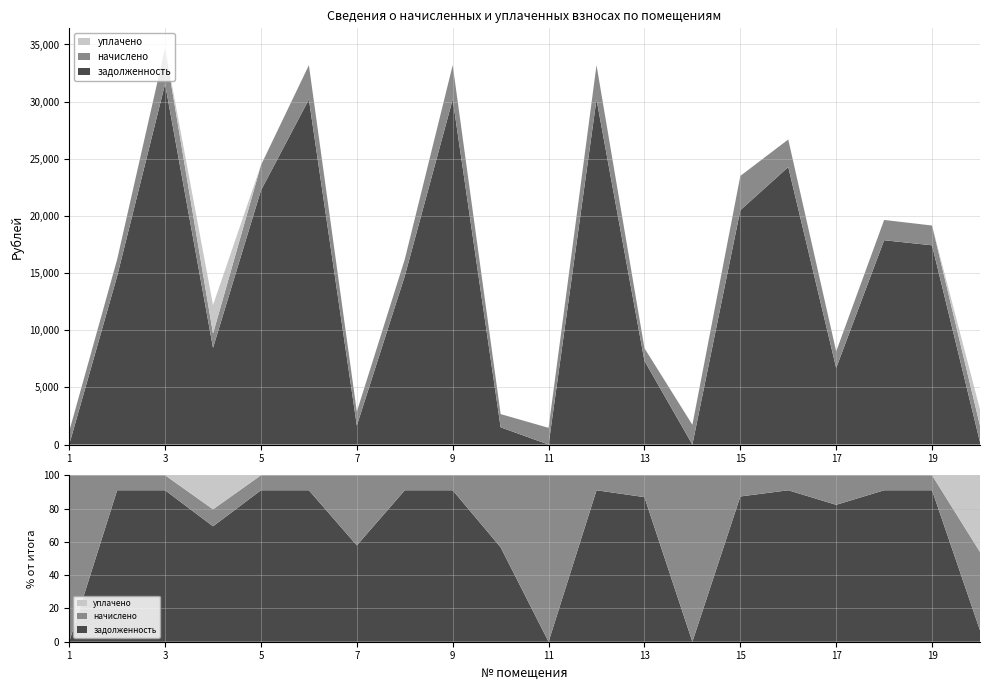

Reading left to right, extract all data points from this chart.

задолженность: 1=0.0	2=14740.9	3=31548.2	4=8463.7	5=22237.0	6=30196.7	7=1665.8	8=14740.9	9=30196.7	10=1512.6	11=0.0	12=30196.7	13=7323.6	14=0.0	15=20503.7	16=24280.1	17=6701.9	18=17876.2	19=17432.2	20=210.5
начислено: 1=1154.4	2=1463.3	3=3131.7	4=1248.0	5=2207.4	6=2997.5	7=1212.9	8=1463.3	9=2997.5	10=1154.4	11=1463.3	12=2997.5	13=1109.2	14=1731.6	15=2997.5	16=2410.2	17=1448.1	18=1774.5	19=1730.5	20=1448.1
уплачено: 1=0.0	2=0.0	3=0.0	4=2496.0	5=0.0	6=0.0	7=0.0	8=0.0	9=0.0	10=0.0	11=0.0	12=0.0	13=0.0	14=0.0	15=0.0	16=0.0	17=0.0	18=0.0	19=0.0	20=1417.3